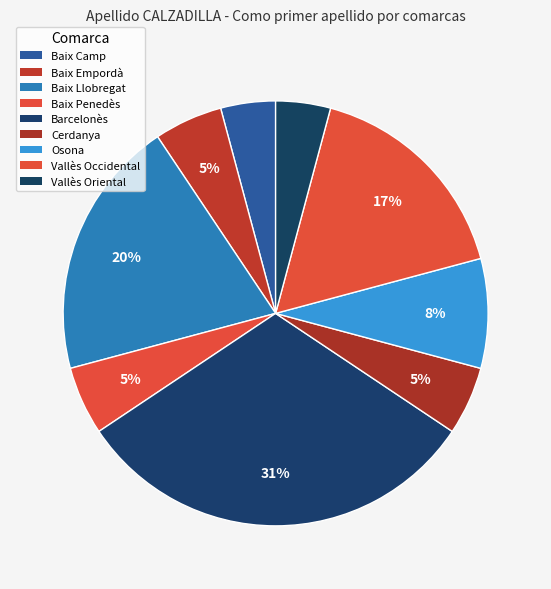

Rank the categories by value from lowest to highest.

Baix Camp, Vallès Oriental, Baix Empordà, Baix Penedès, Cerdanya, Osona, Vallès Occidental, Baix Llobregat, Barcelonès